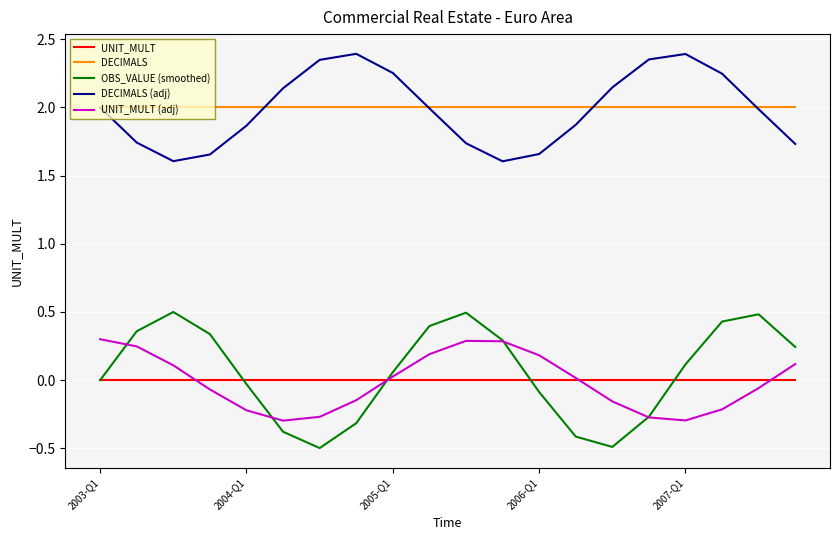

At how many categories does at least one series exceed 0?

20